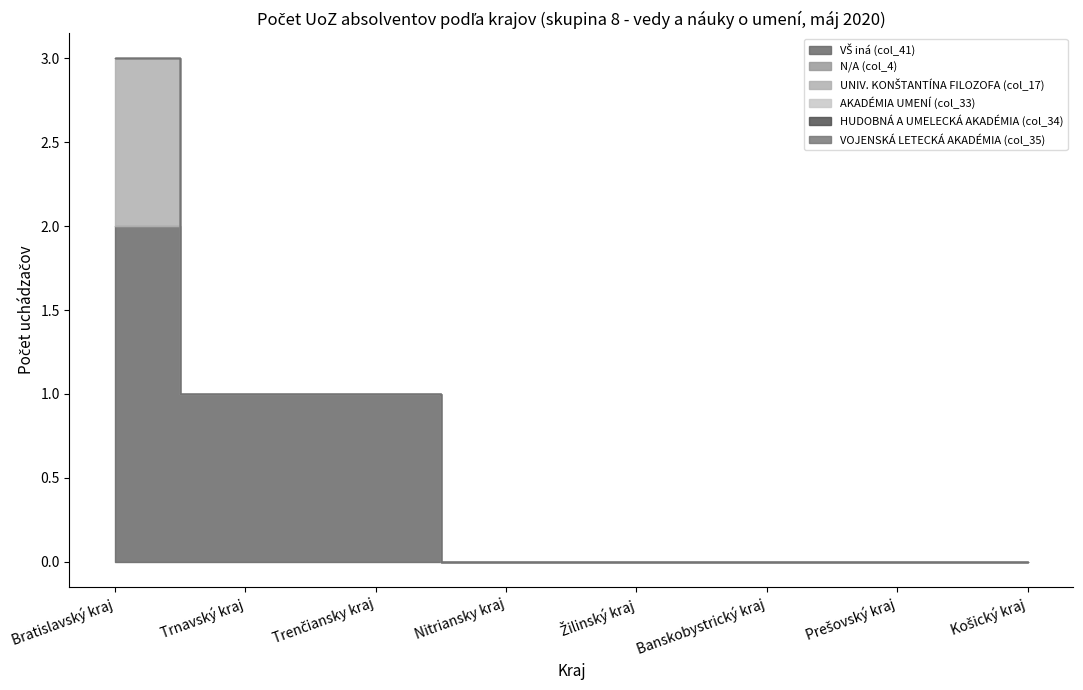

Is it true that UNIV. KONŠTANTÍNA FILOZOFA (col_17) equals 0 at Prešovský kraj?

False